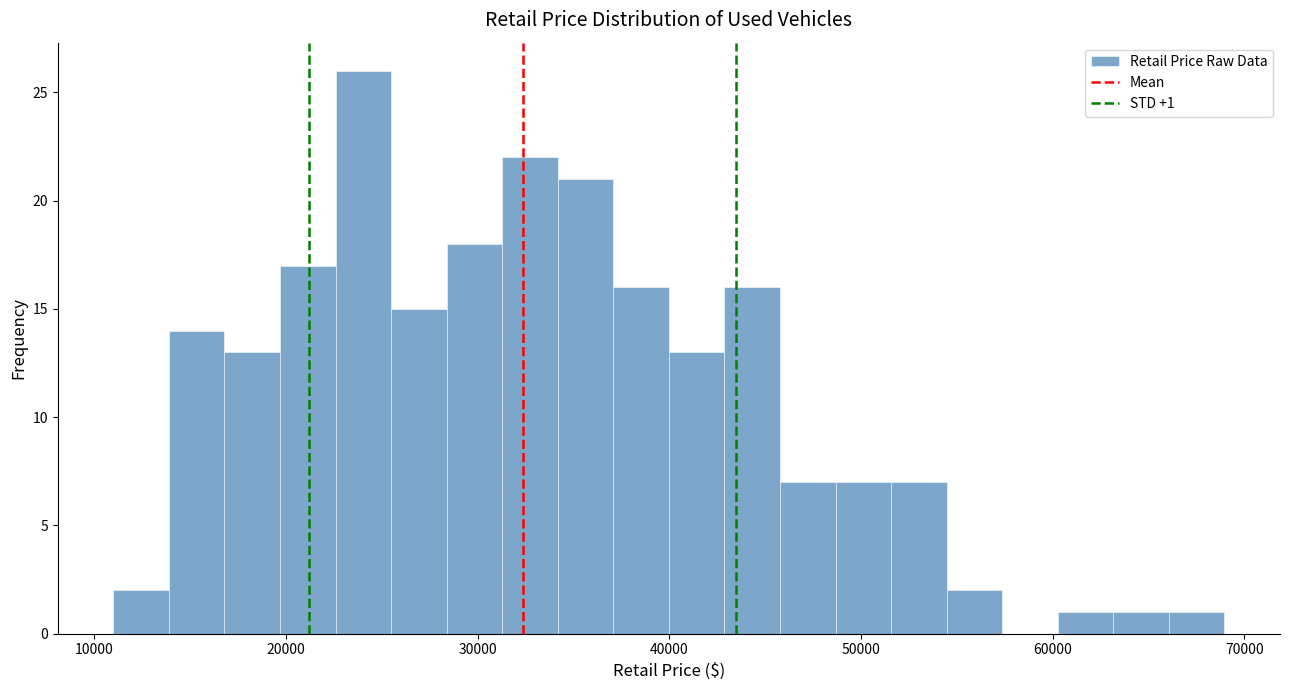

Around what value on the x-axis is the tallest bar? Give the approximate position of its centre, as read against the axis.

24000